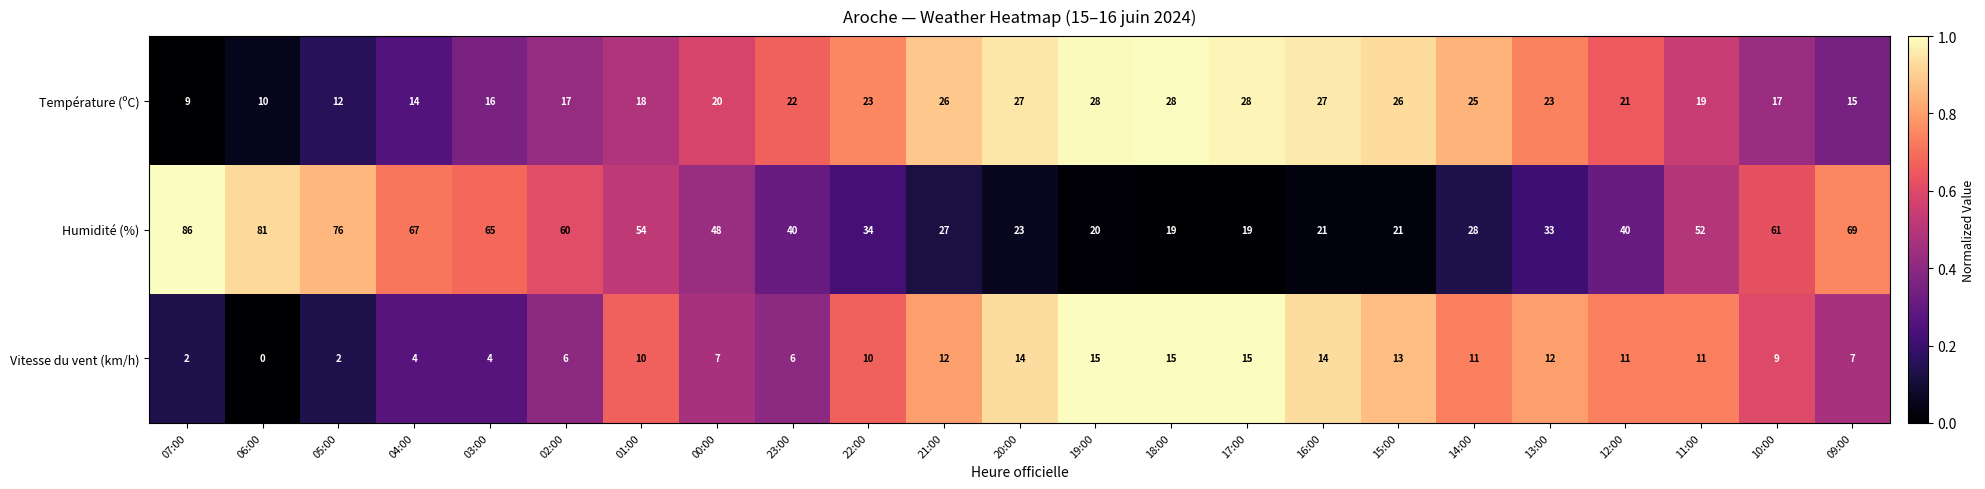

Rank the series by their maximum value, from lowest to highest.

Vitesse du vent (km/h), Température (ºC), Humidité (%)